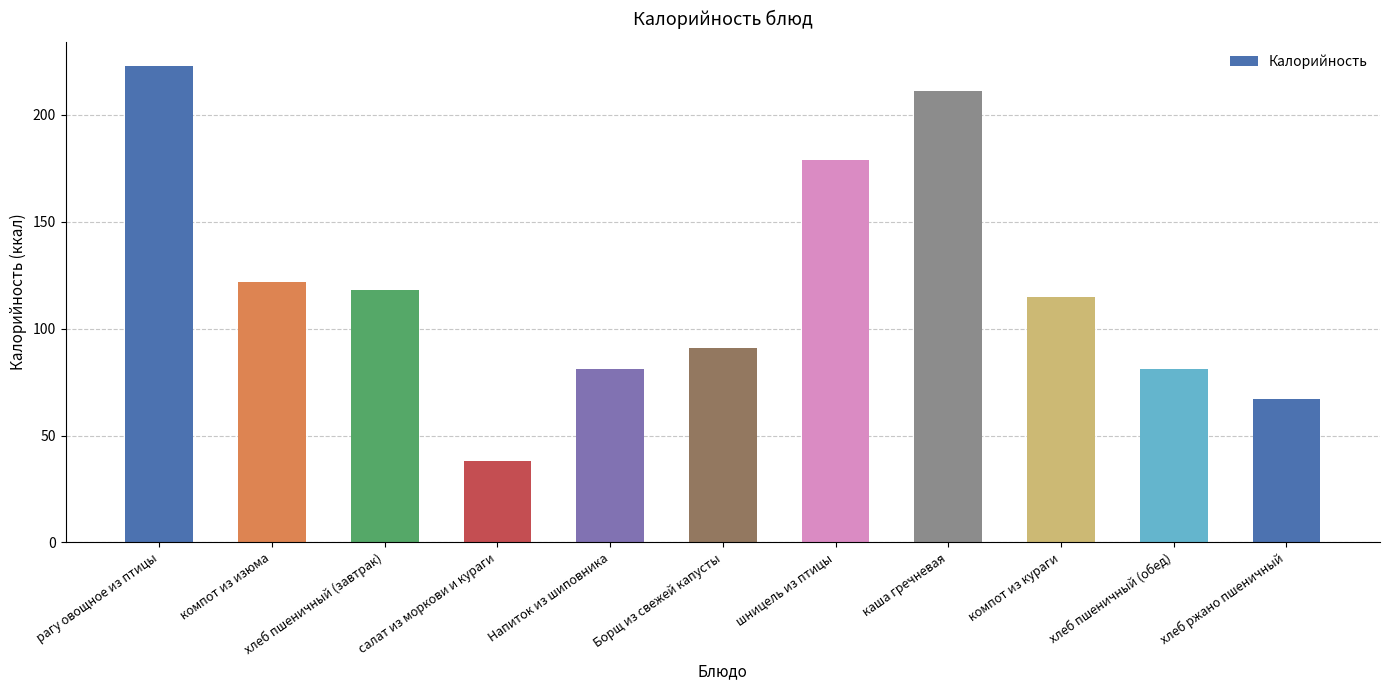

What is the difference between the values at компот из кураги and хлеб пшеничный (обед)?

34